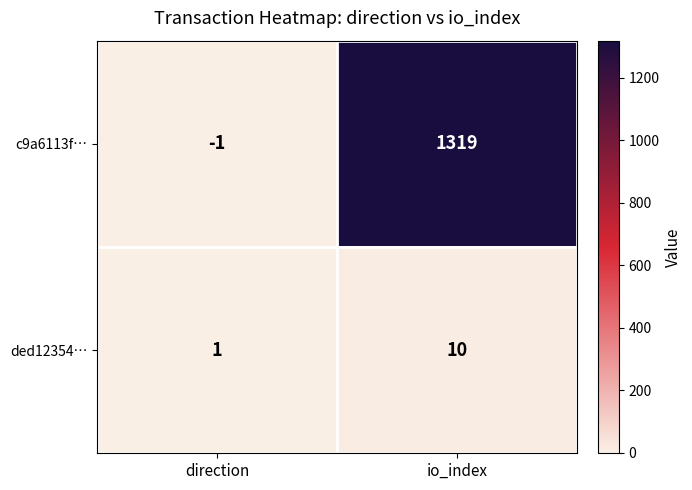

What is the spread (max minus min) of values at direction?

2